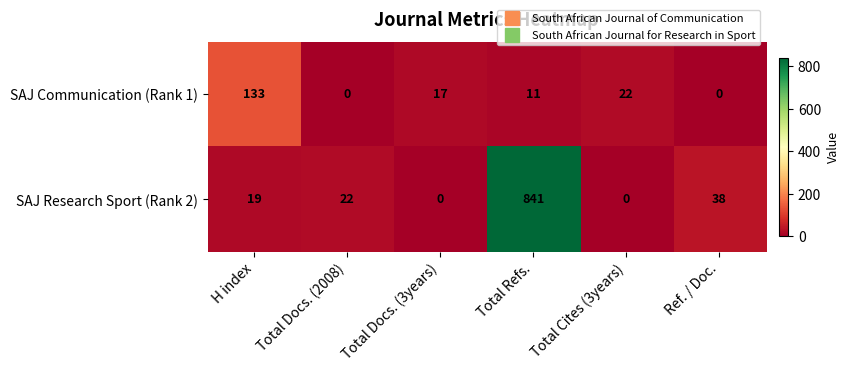

Reading right to left, extract all data points from this chart.

SAJ Communication (Rank 1): Ref. / Doc.=0	Total Cites (3years)=22	Total Refs.=11	Total Docs. (3years)=17	Total Docs. (2008)=0	H index=133
SAJ Research Sport (Rank 2): Ref. / Doc.=38	Total Cites (3years)=0	Total Refs.=841	Total Docs. (3years)=0	Total Docs. (2008)=22	H index=19